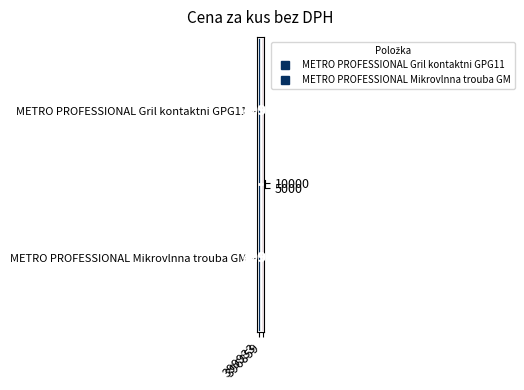

How many values in the METRO PROFESSIONAL Mikrovlnna trouba GM series are below 12990?

1